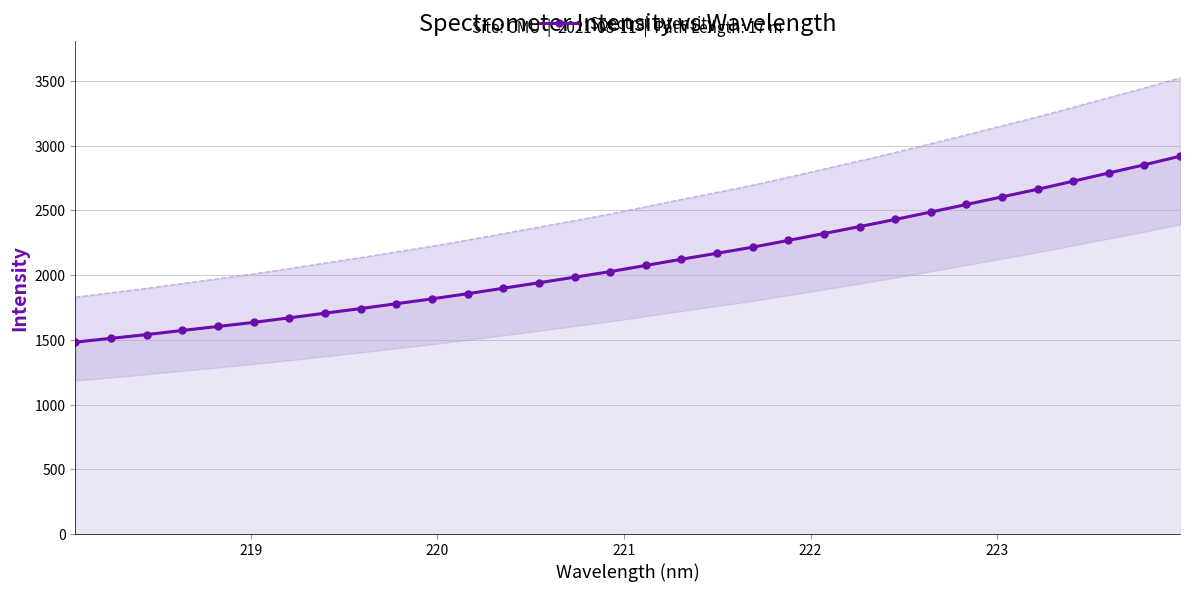

What is the minimum value for Spectral Intensity?

1482.3